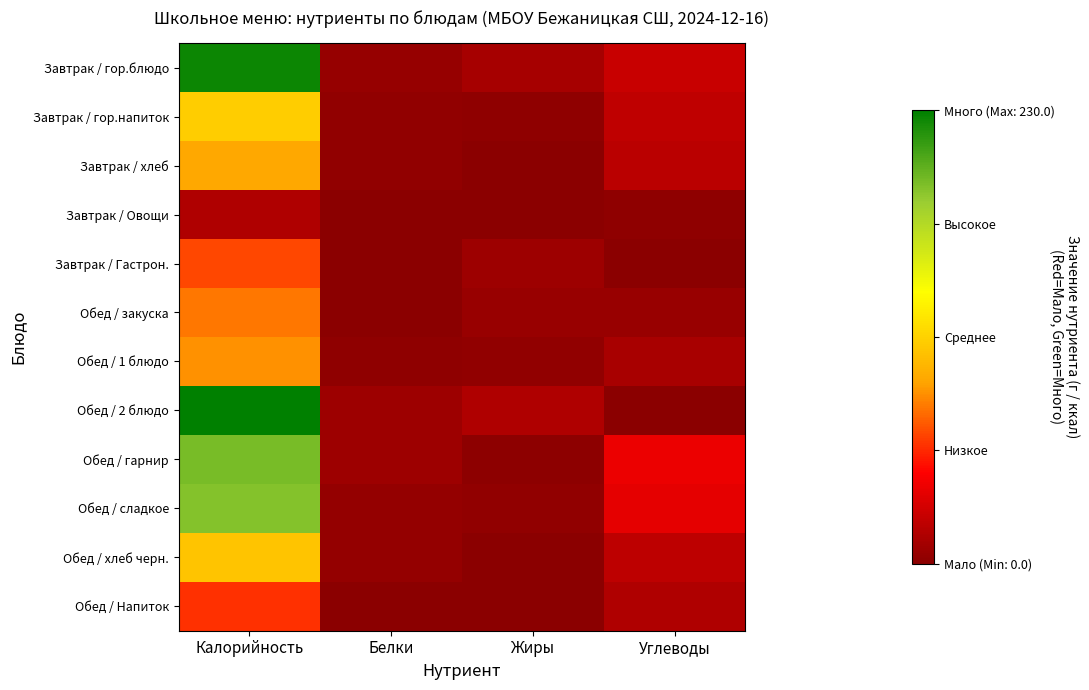

Which series has the widest spread of values?

Обед / 2 блюдо